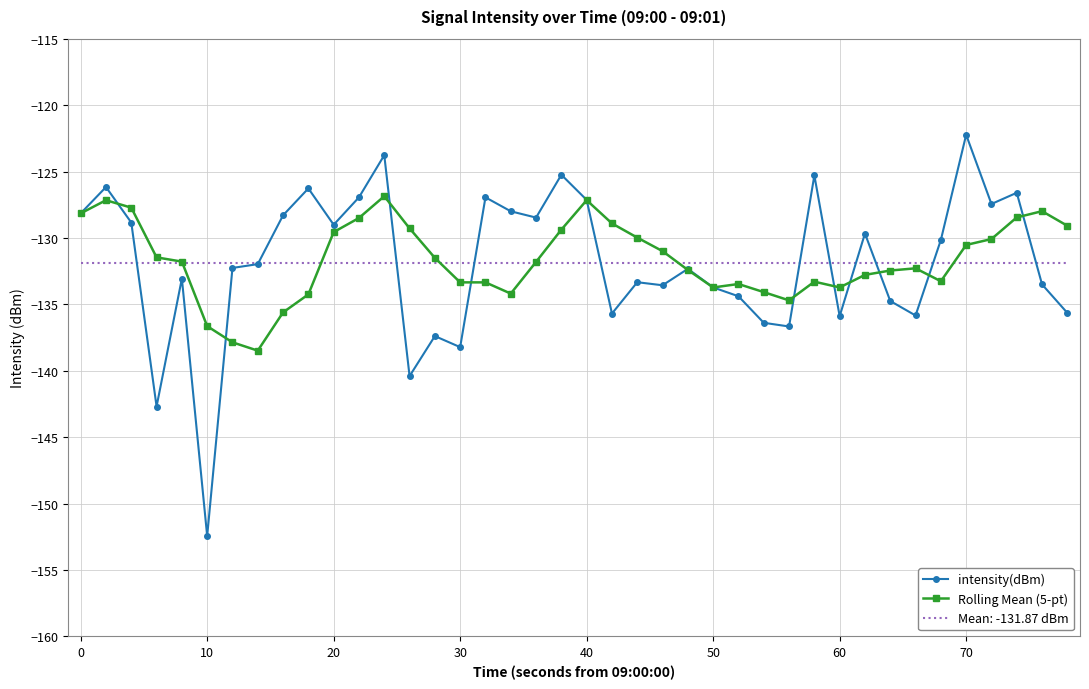

Which series has the widest spread of values?

intensity(dBm)